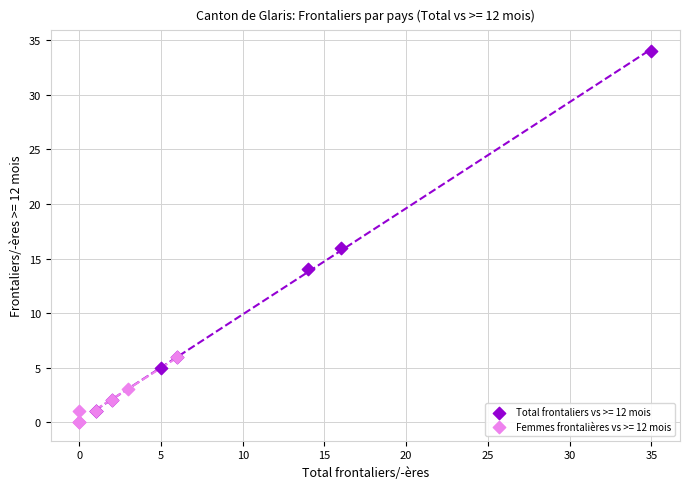

Which series contains the highest Y value?

Total frontaliers vs >= 12 mois